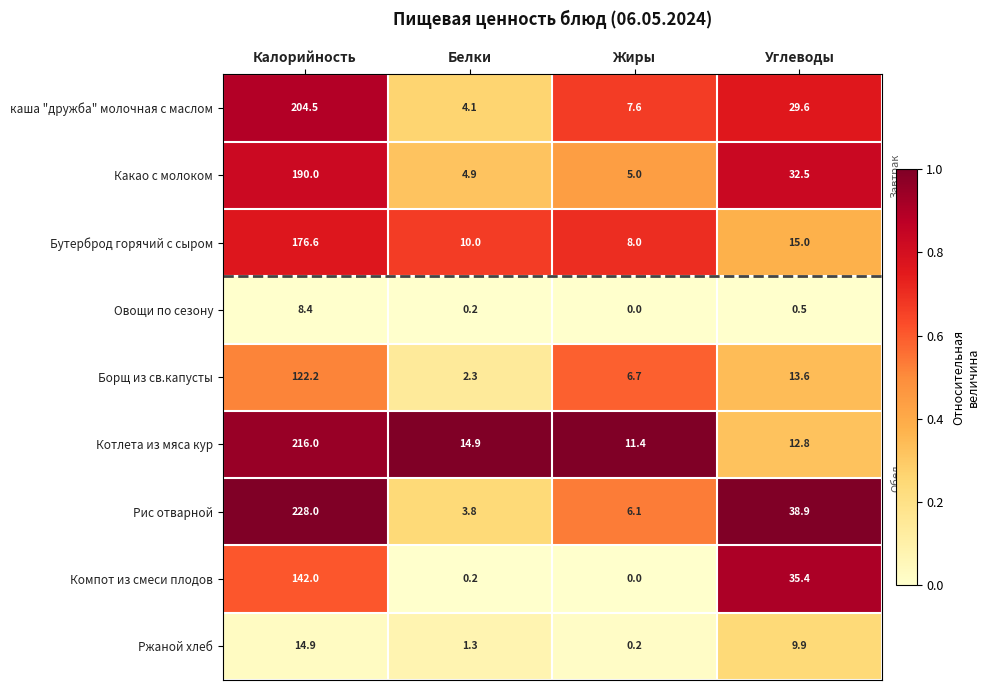

What is the difference between the second highest and minimum values in the Борщ из св.капусты series?

11.3